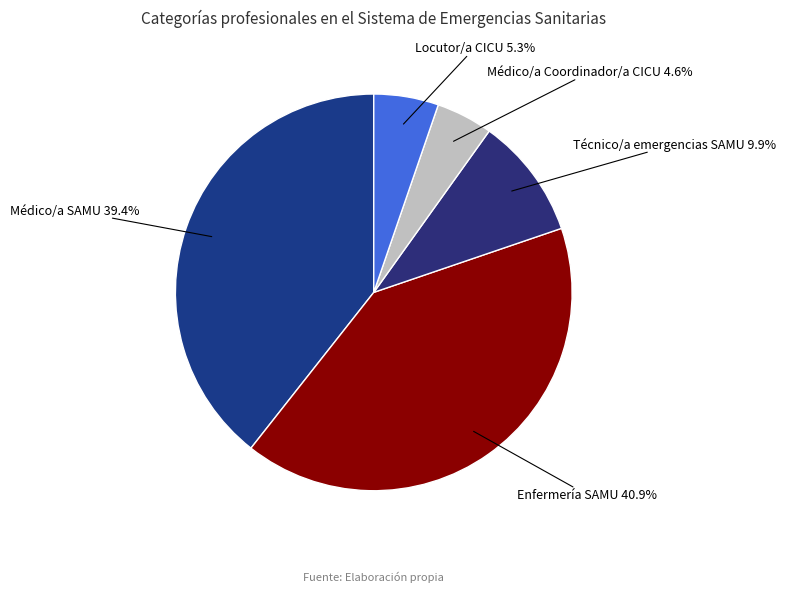

Does any single category account for the majority?

No